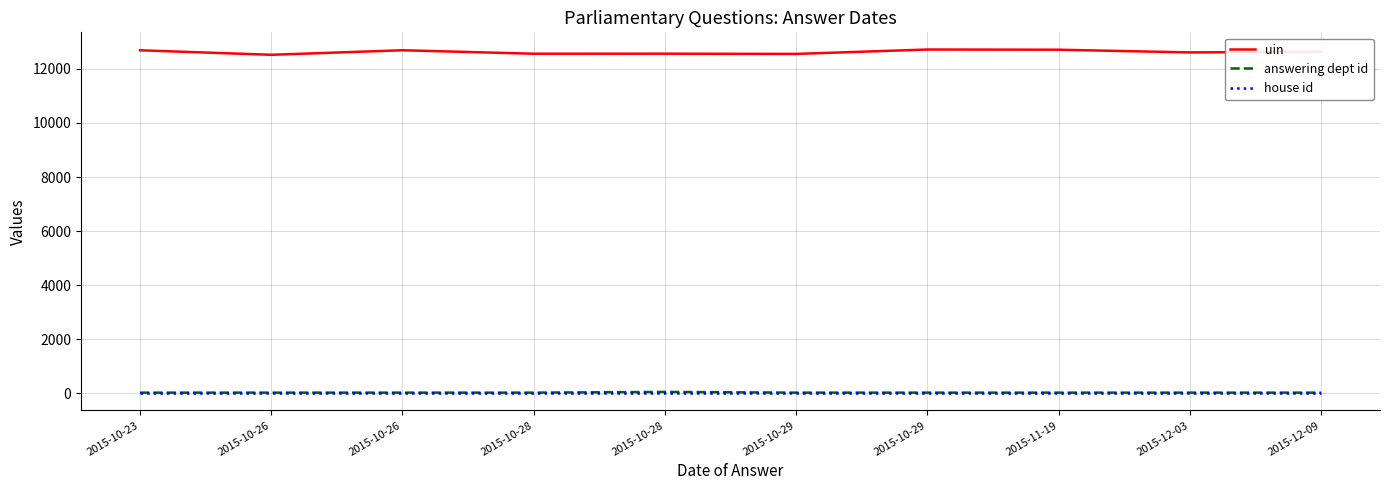

True or false: house id has a value of 1 at 2015-10-26.

True